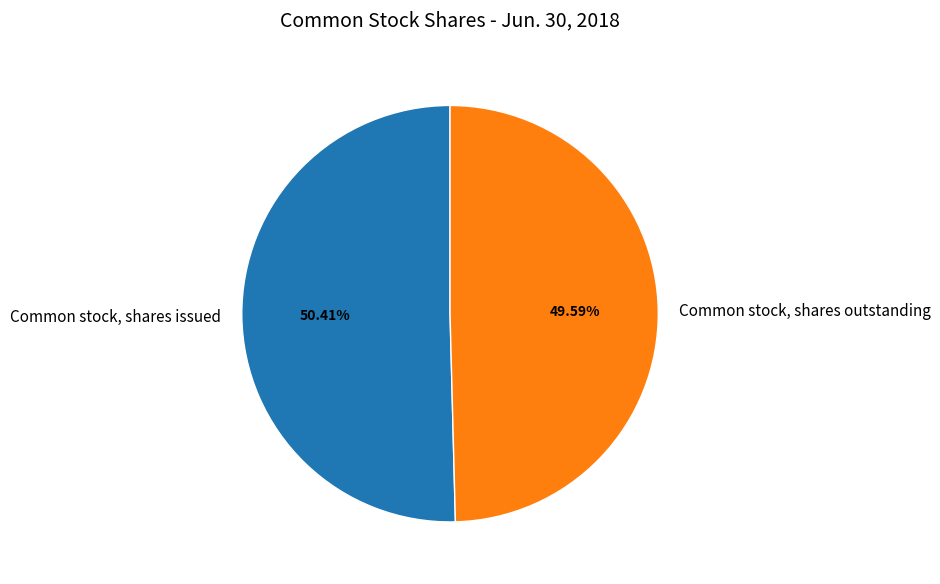

Which category has the smallest portion of the pie?

Common stock, shares outstanding